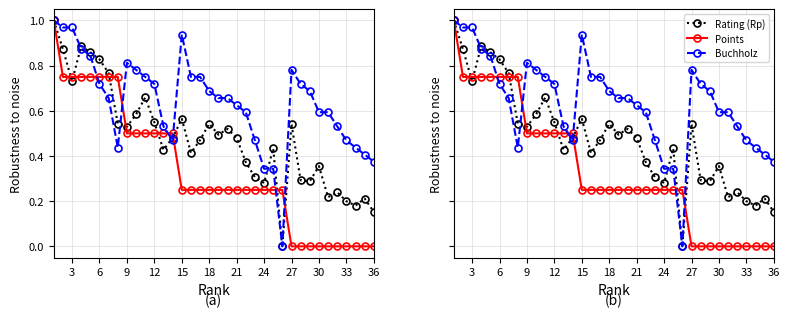

At 30, list the series in order from smallest to largest.

Points, Rating (Rp), Buchholz